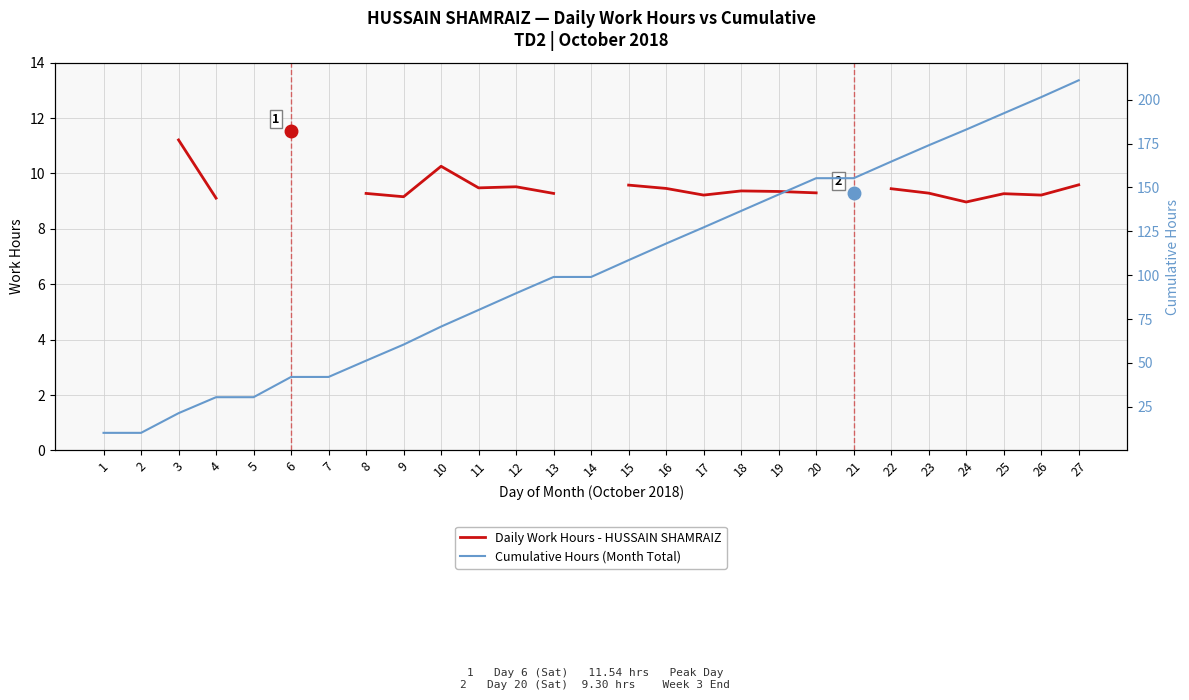

What are all the series names shown in the legend?

Daily Work Hours - HUSSAIN SHAMRAIZ, Cumulative Hours (Month Total)